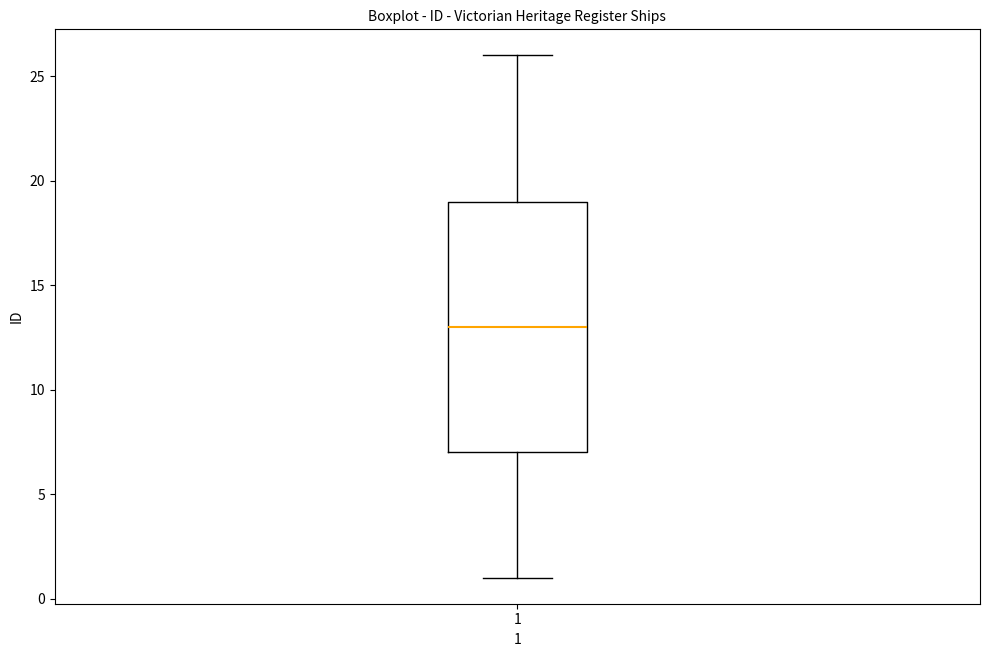

Where is the upper edge of the box at x = 1 on the y-axis? The values are not printed on the chart, so give them approximately, as read against the axis.

19